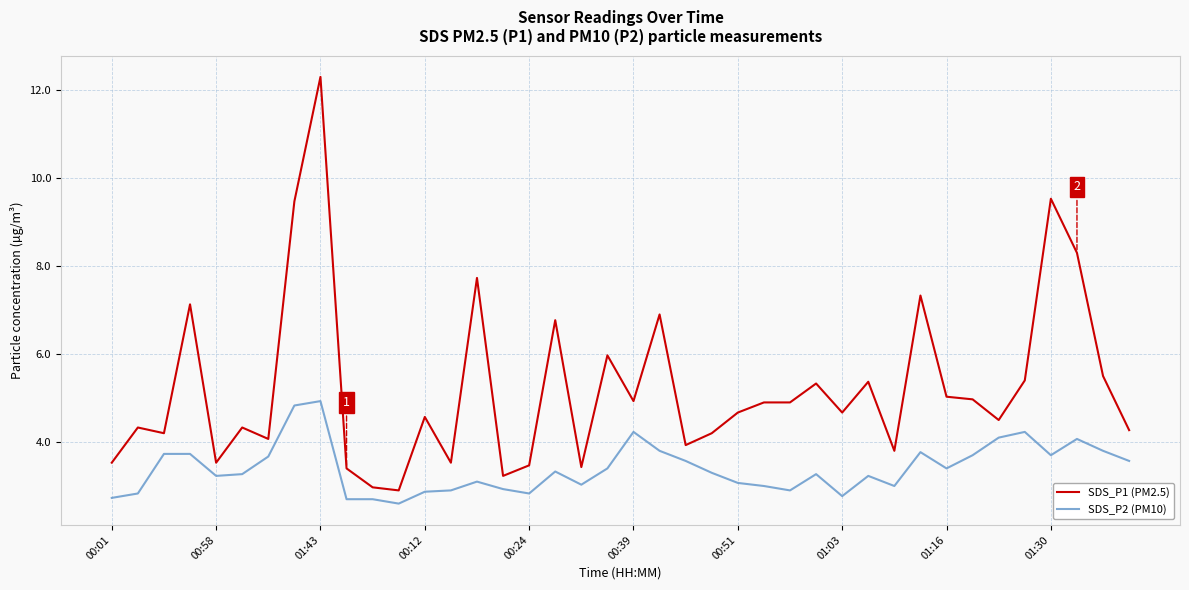

What is the maximum value for SDS_P2 (PM10)?

4.9